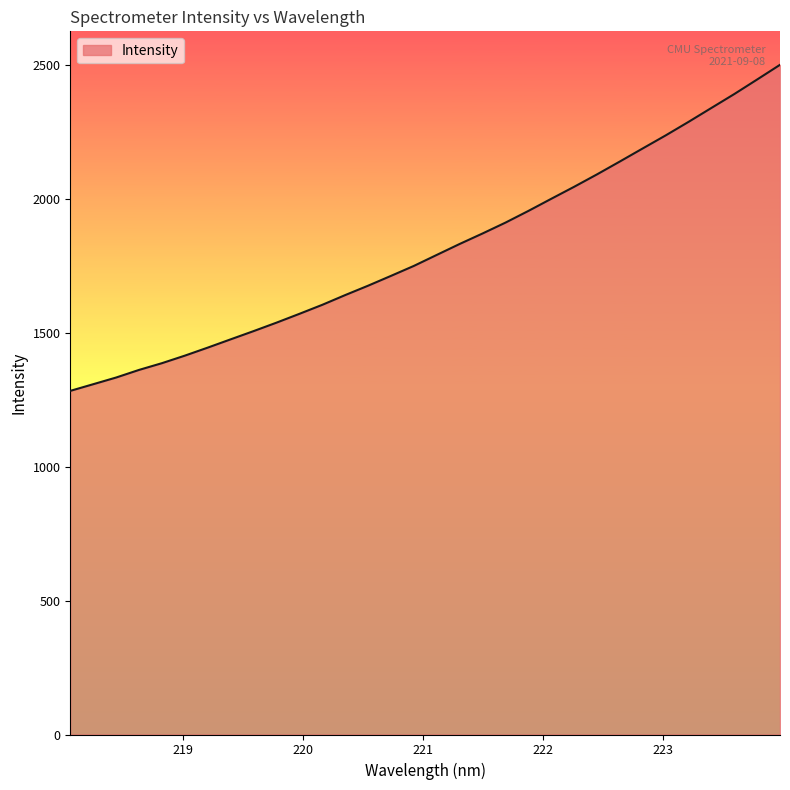

Count the number of values greater than 1790.

16